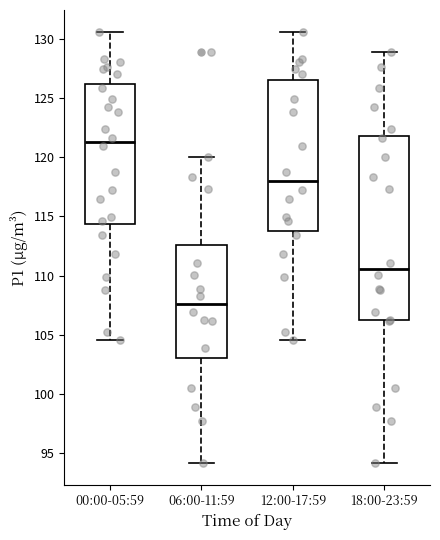

Reading left to right, transcribe this box plot: for each box, give where its median line is, the range the box spans, and where its two whiskers end, as read against the y-axis. The values are not printed on the chart, so give them approximately, as read against the axis.

00:00-05:59: median 121.5, box 114.5 to 126.0, whiskers 104.5 to 130.5
06:00-11:59: median 107.5, box 103.0 to 112.5, whiskers 94.0 to 120.0
12:00-17:59: median 118.0, box 113.5 to 126.5, whiskers 104.5 to 130.5
18:00-23:59: median 110.5, box 106.0 to 122.0, whiskers 94.0 to 129.0